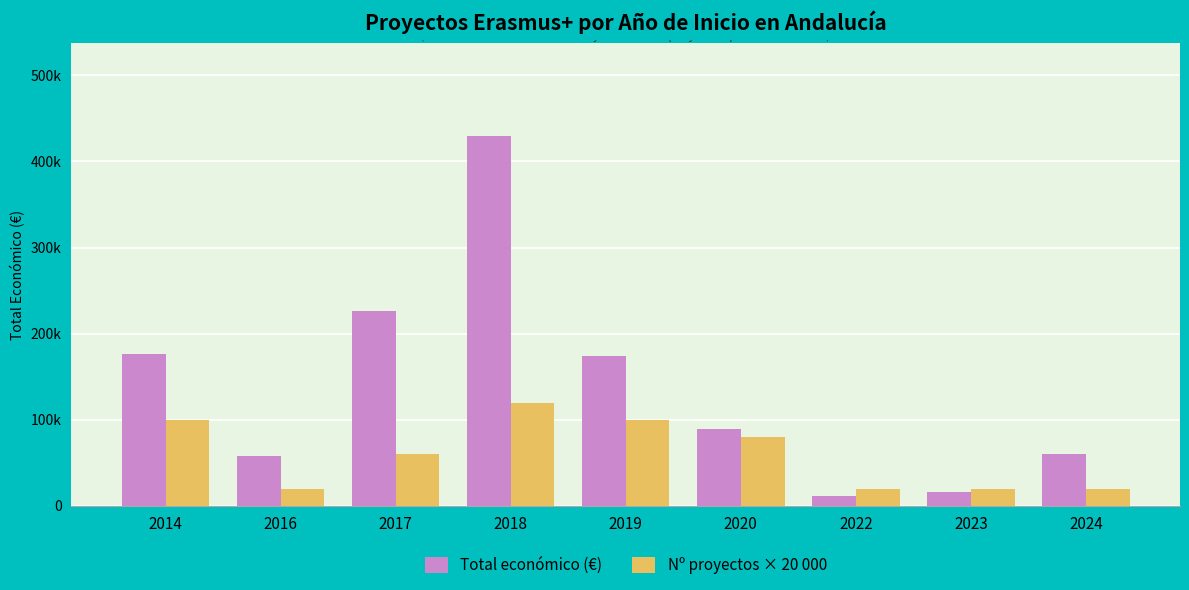

List the series in order of their overall mean, highest first.

Total económico (€), Nº proyectos × 20 000